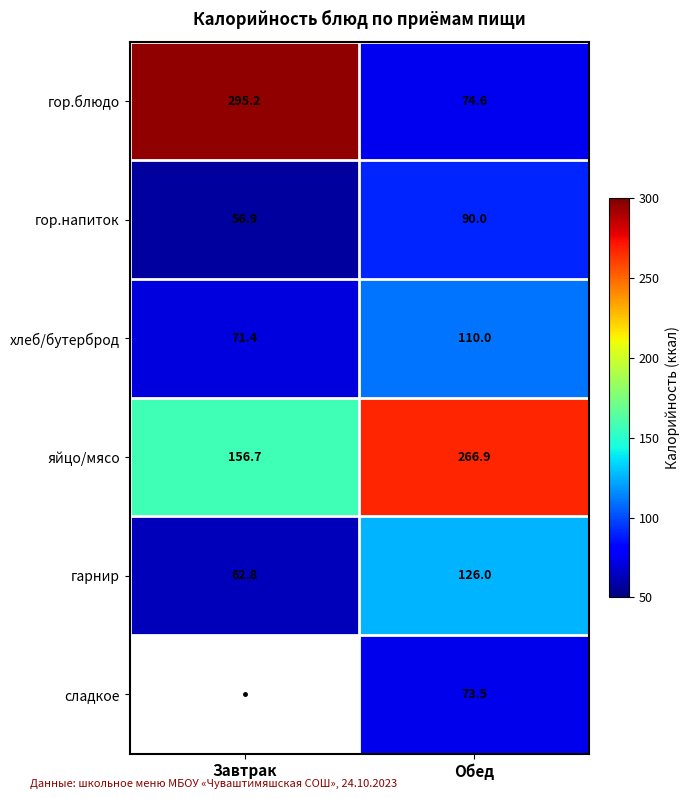

Is it true that гор.блюдо equals 74.6 at Обед?

True